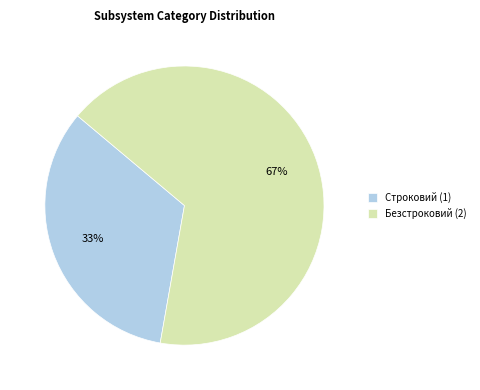

Is it true that Строковий is 24% of the pie?

False